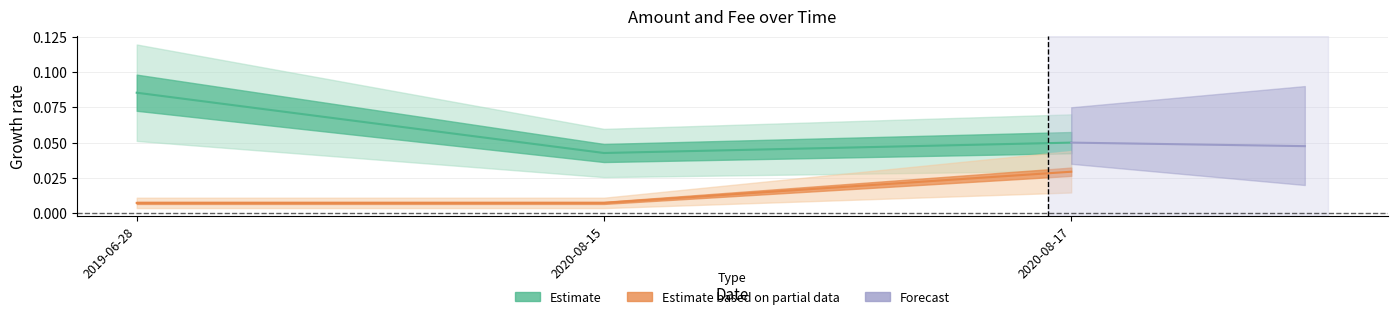

True or false: Fee has a value of 0.0 at 2020-08-15.

False